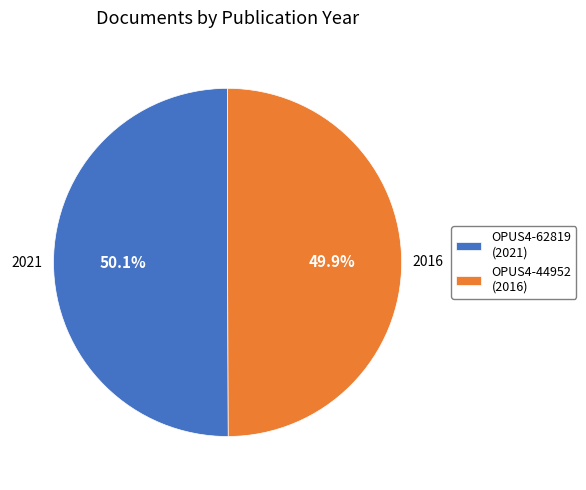

To the nearest percent, what portion does OPUS4-44952 represent?

50%